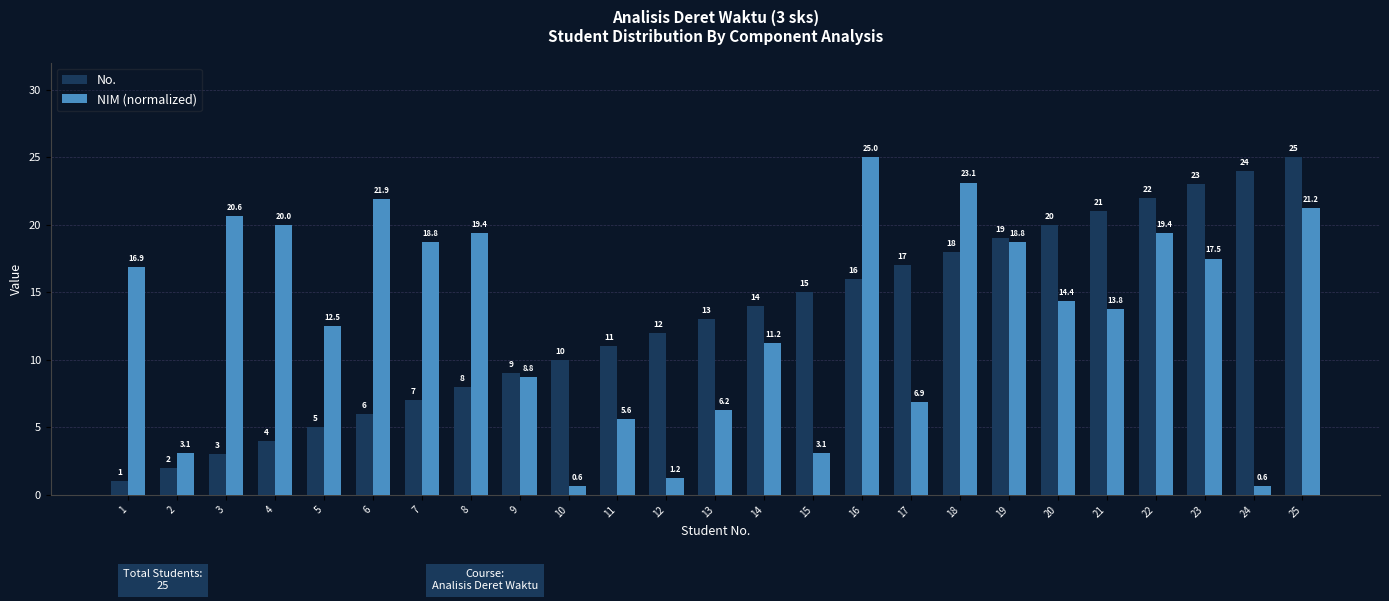

How many data points in No. are less than 13?

12